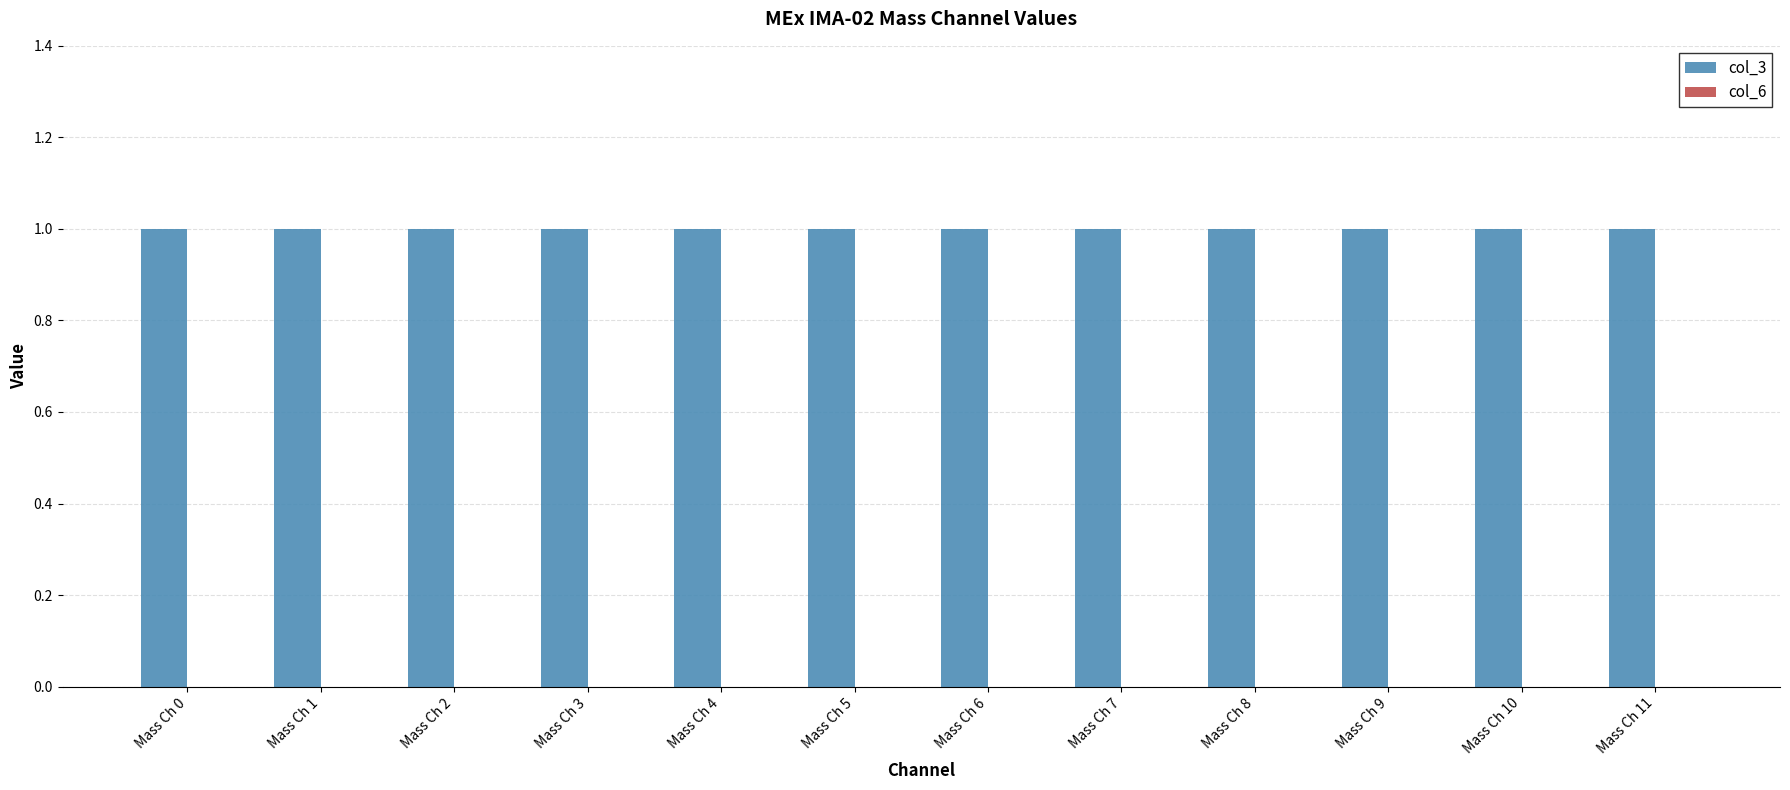

What is the spread (max minus min) of values at Mass Ch 6?

1